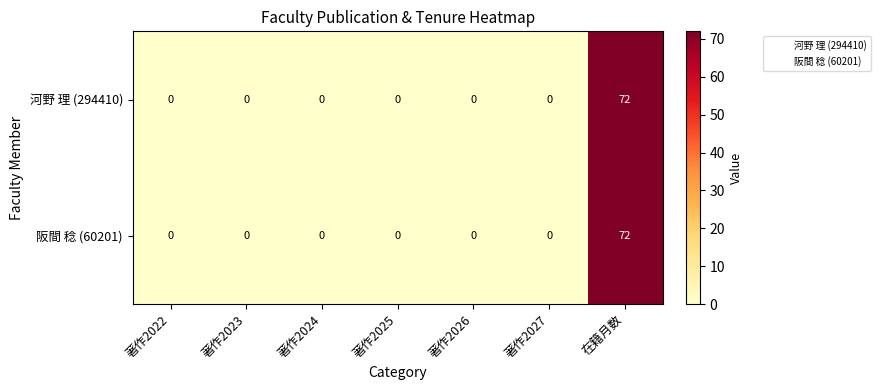

The value of 阪間 稔 (60201) at 著作2025 is -48. True or false?

False